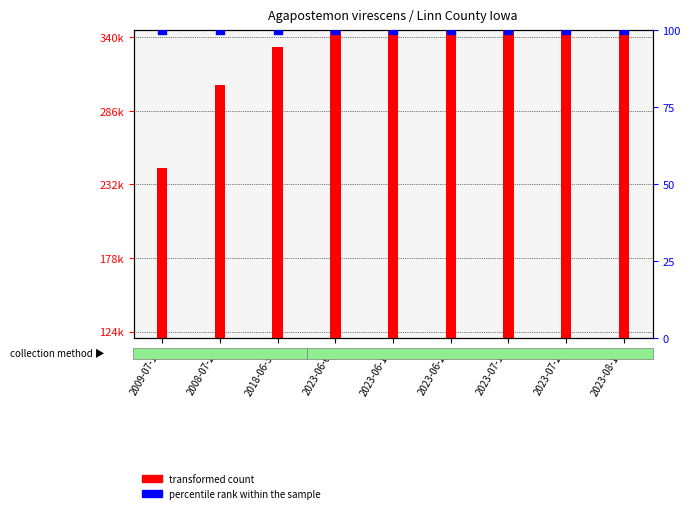

Which series has the largest total across all categories?

transformed count